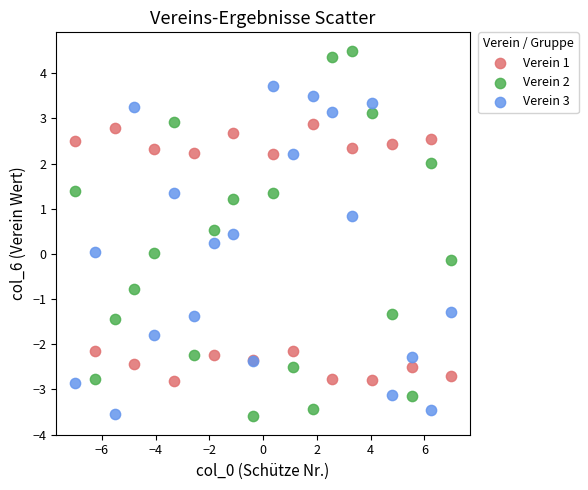

What is the X range (max minus min) for the scatter plot?

14.0